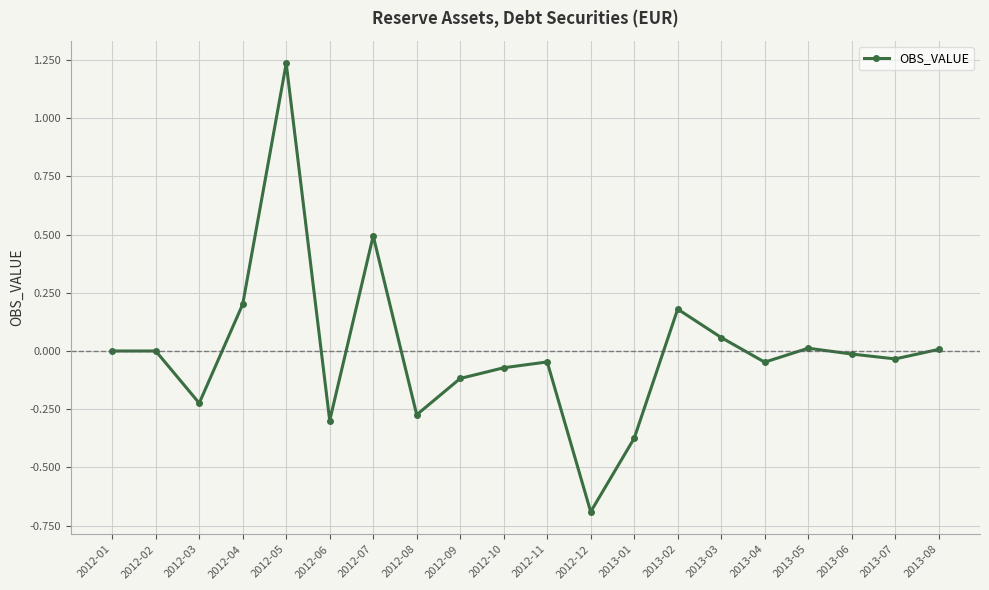

Where is the first local minimum?

2012-03